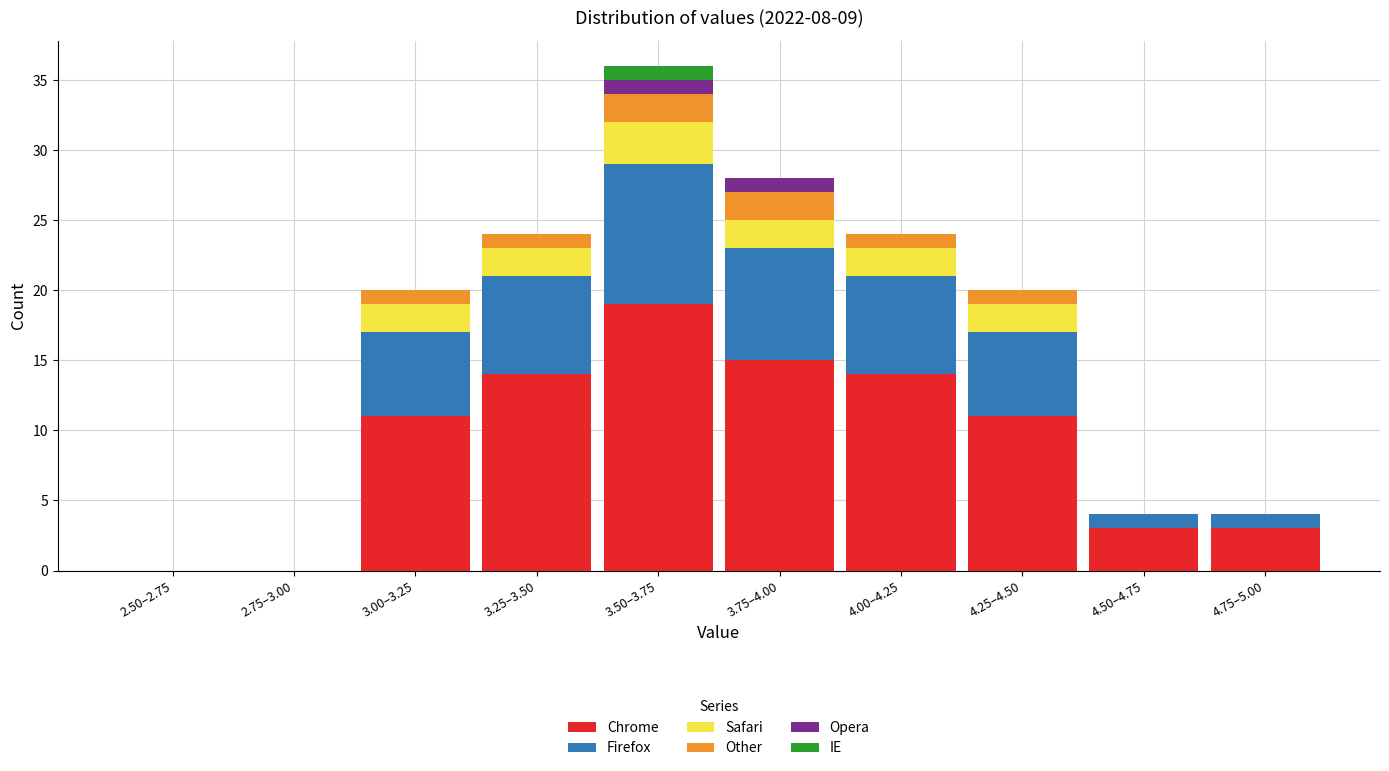

What is the total value across all series at 4.50–4.75?

4